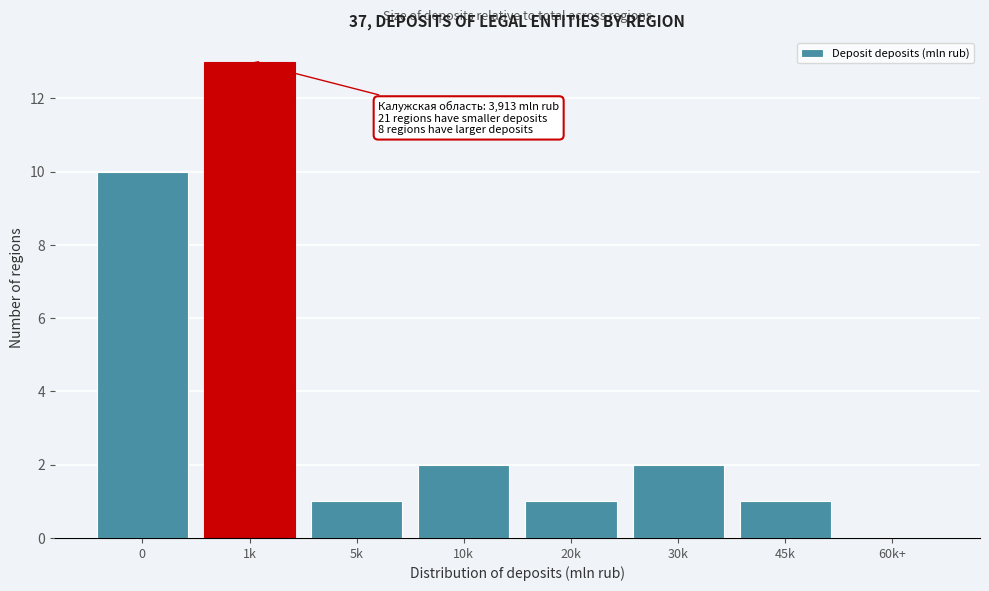

Reading right to left, extract all data points from this chart.

60k+=0	45k=1	30k=2	20k=1	10k=2	5k=1	1k=13	0=10